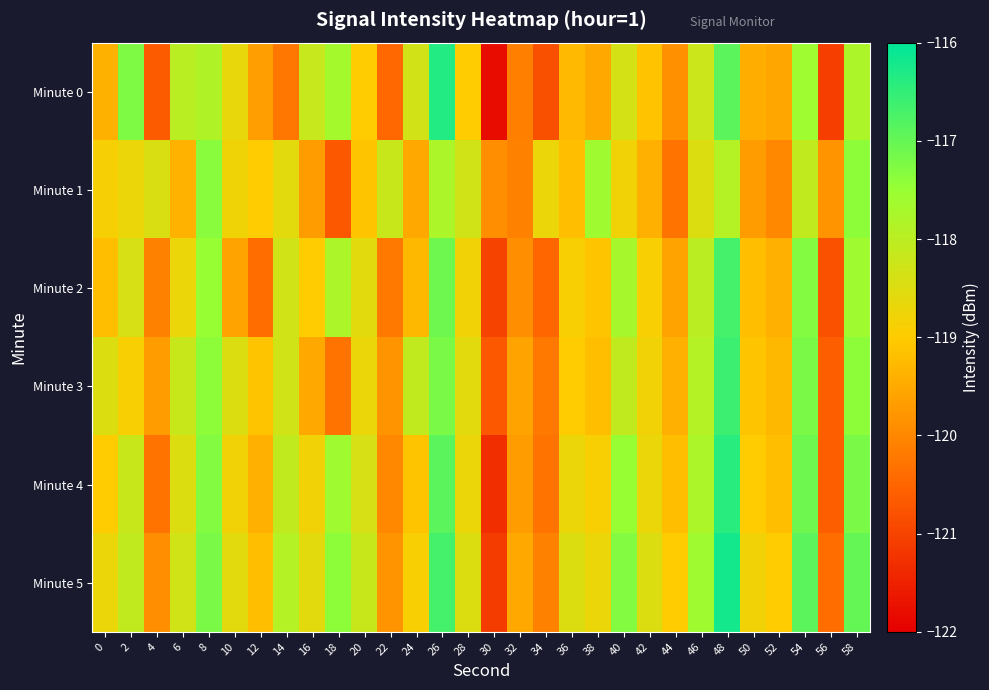

Reading left to right, list all the values displayed in this chart.

Minute 0: 0=-119.4	2=-117.3	4=-120.7	6=-118.0	8=-117.8	10=-118.7	12=-119.7	14=-120.3	16=-118.2	18=-117.7	20=-119.0	22=-120.5	24=-118.3	26=-116.3	28=-119.0	30=-121.8	32=-120.1	34=-120.8	36=-119.3	38=-119.5	40=-118.4	42=-119.1	44=-119.9	46=-118.2	48=-116.9	50=-119.4	52=-119.6	54=-117.6	56=-121.1	58=-117.8
Minute 1: 0=-118.9	2=-118.7	4=-118.4	6=-119.4	8=-117.3	10=-118.8	12=-119.0	14=-118.6	16=-119.7	18=-120.7	20=-119.1	22=-118.2	24=-119.5	26=-117.8	28=-118.3	30=-119.9	32=-120.1	34=-118.7	36=-119.2	38=-117.6	40=-118.8	42=-119.4	44=-120.3	46=-118.5	48=-117.9	50=-119.7	52=-120.0	54=-118.1	56=-119.8	58=-117.4
Minute 2: 0=-119.2	2=-118.4	4=-120.1	6=-118.7	8=-117.5	10=-119.6	12=-120.4	14=-118.3	16=-119.0	18=-117.8	20=-118.6	22=-120.2	24=-119.3	26=-117.1	28=-118.8	30=-121.0	32=-119.9	34=-120.5	36=-118.9	38=-119.1	40=-117.7	42=-118.9	44=-119.6	46=-118.0	48=-116.7	50=-119.2	52=-119.4	54=-117.3	56=-120.8	58=-117.6
Minute 3: 0=-118.5	2=-118.9	4=-119.7	6=-118.2	8=-117.4	10=-118.5	12=-119.1	14=-118.3	16=-119.5	18=-120.3	20=-118.7	22=-119.8	24=-118.1	26=-117.2	28=-118.6	30=-120.7	32=-119.6	34=-120.2	36=-119.0	38=-119.2	40=-118.1	42=-118.8	44=-119.4	46=-117.9	48=-116.6	50=-119.1	52=-119.3	54=-117.2	56=-120.6	58=-117.4
Minute 4: 0=-119.0	2=-118.2	4=-120.3	6=-118.5	8=-117.3	10=-118.8	12=-119.4	14=-118.1	16=-118.8	18=-117.6	20=-118.4	22=-120.0	24=-119.1	26=-116.9	28=-118.7	30=-121.3	32=-119.7	34=-120.3	36=-118.7	38=-118.9	40=-117.5	42=-118.7	44=-119.2	46=-117.8	48=-116.4	50=-119.0	52=-119.2	54=-117.1	56=-120.6	58=-117.2
Minute 5: 0=-118.7	2=-118.1	4=-119.9	6=-118.3	8=-117.2	10=-118.6	12=-119.2	14=-117.9	16=-118.6	18=-117.4	20=-118.2	22=-119.8	24=-118.9	26=-116.7	28=-118.5	30=-121.1	32=-119.5	34=-120.1	36=-118.5	38=-118.7	40=-117.3	42=-118.5	44=-119.0	46=-117.6	48=-116.2	50=-118.8	52=-119.0	54=-116.9	56=-120.4	58=-117.0